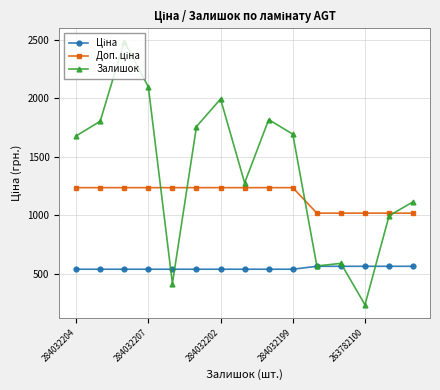

Does the chart display data point markers on the line(s)?

Yes